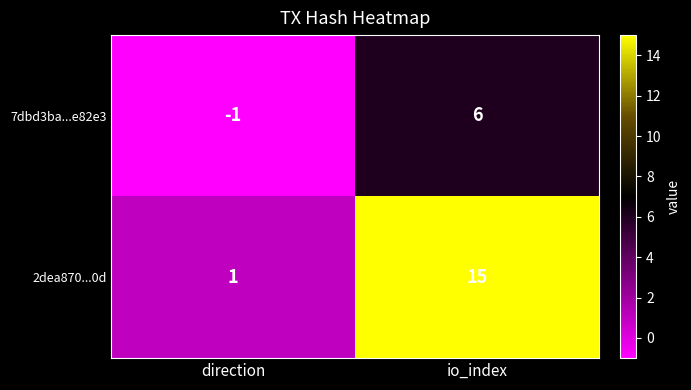

True or false: 7dbd3ba...e82e3 has a value of 1 at io_index.

False